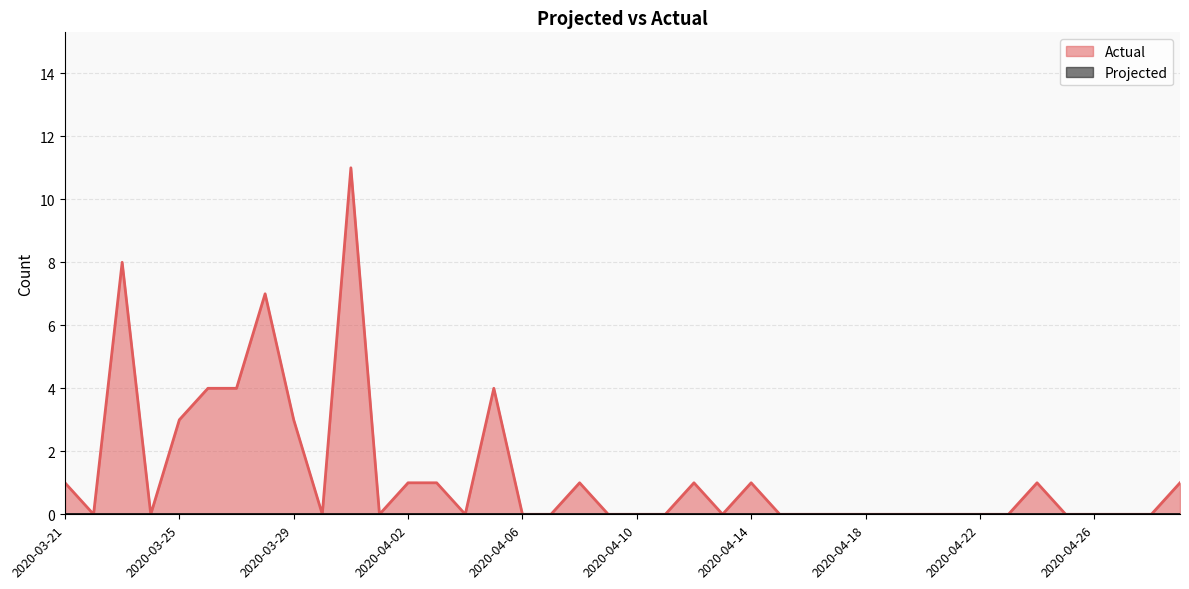

Reading left to right, list all the values displayed in this chart.

2020-03-21=1	2020-03-22=0	2020-03-23=8	2020-03-24=0	2020-03-25=3	2020-03-26=4	2020-03-27=4	2020-03-28=7	2020-03-29=3	2020-03-30=0	2020-03-31=11	2020-04-01=0	2020-04-02=1	2020-04-03=1	2020-04-04=0	2020-04-05=4	2020-04-06=0	2020-04-07=0	2020-04-08=1	2020-04-09=0	2020-04-10=0	2020-04-11=0	2020-04-12=1	2020-04-13=0	2020-04-14=1	2020-04-15=0	2020-04-16=0	2020-04-17=0	2020-04-18=0	2020-04-19=0	2020-04-20=0	2020-04-21=0	2020-04-22=0	2020-04-23=0	2020-04-24=1	2020-04-25=0	2020-04-26=0	2020-04-27=0	2020-04-28=0	2020-04-29=1